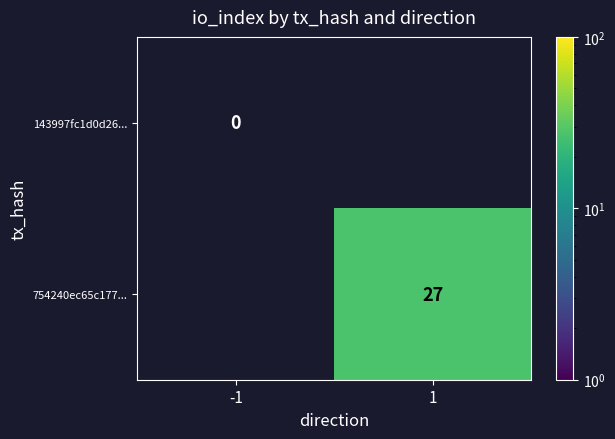

True or false: 754240ec65c177... has a value of 27 at 1.

True